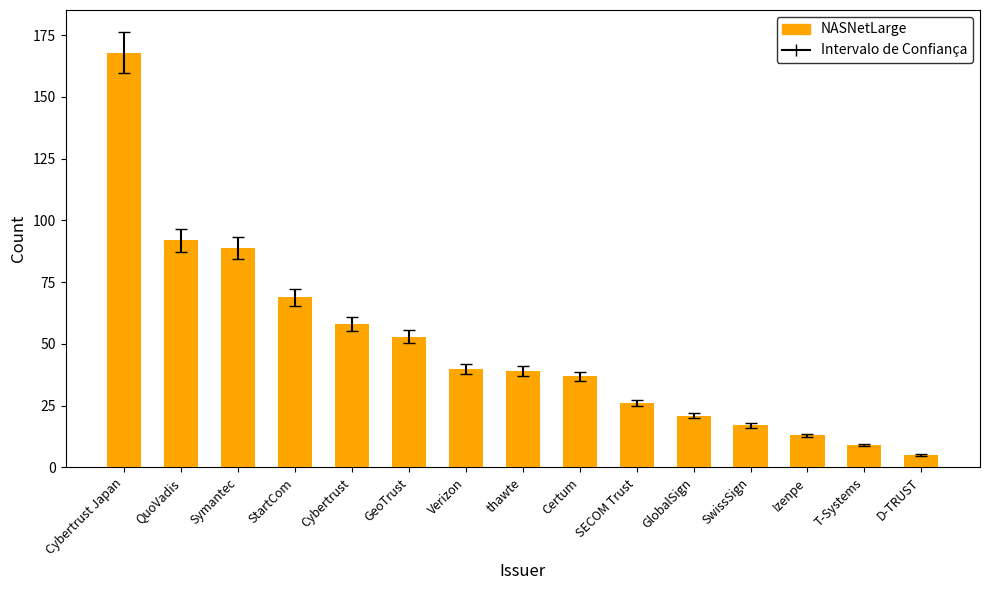

What is the value of the 11th bar from the left?

21